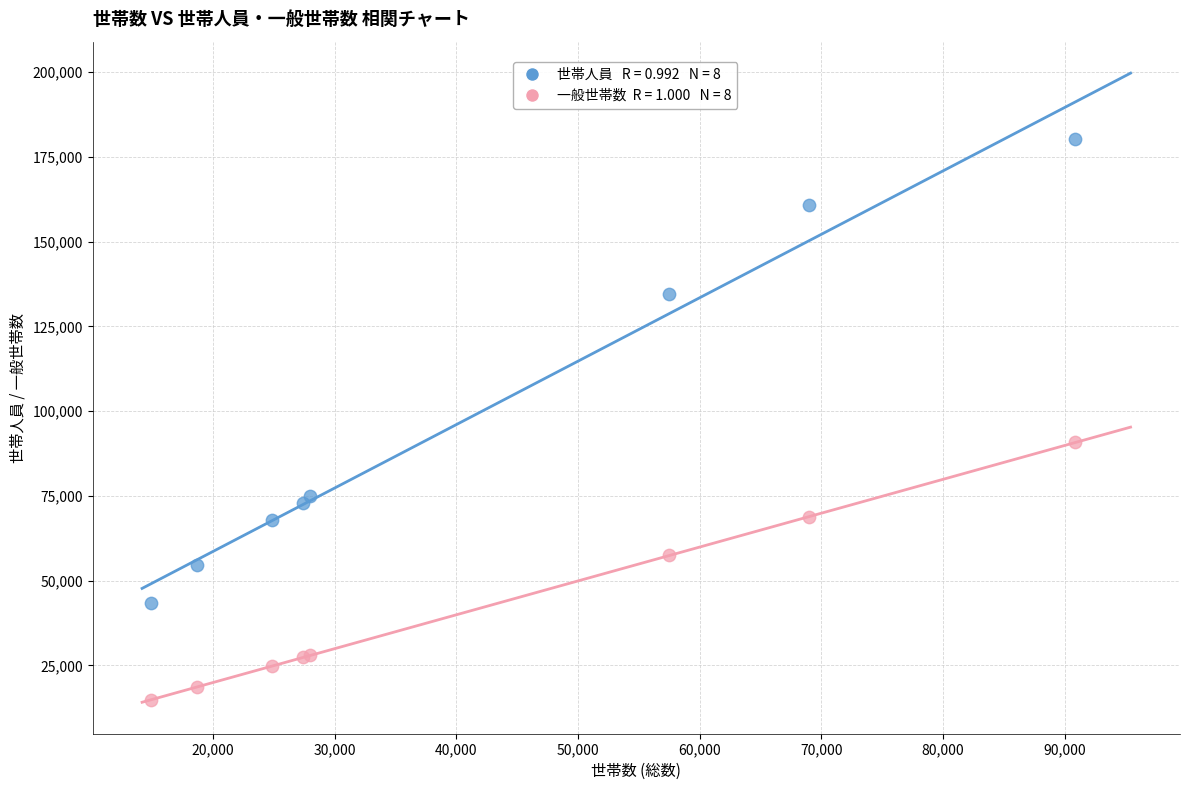

Across all series, what Y value is closest to 97608?

90748